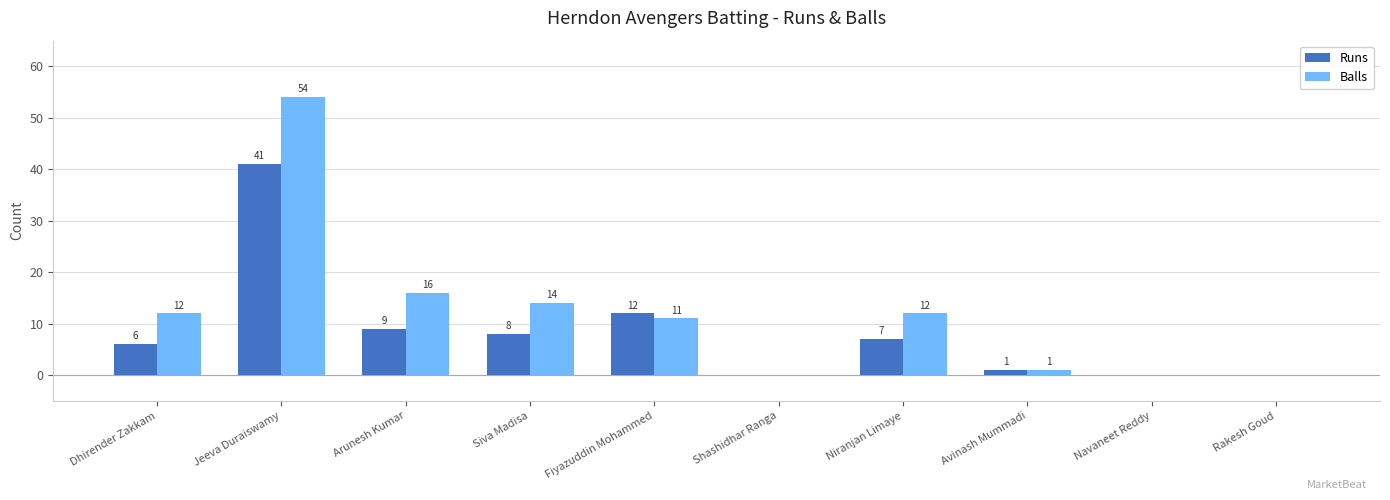

Are the bars horizontal?

No